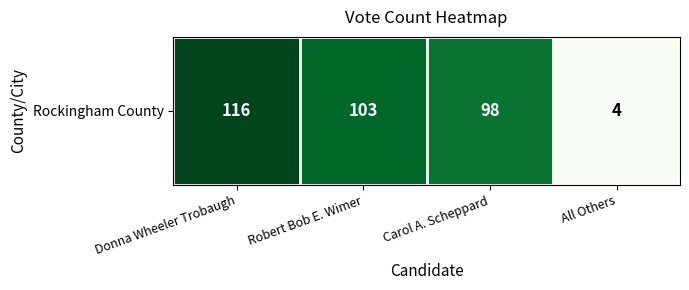

The value at Donna Wheeler Trobaugh is 167. True or false?

False